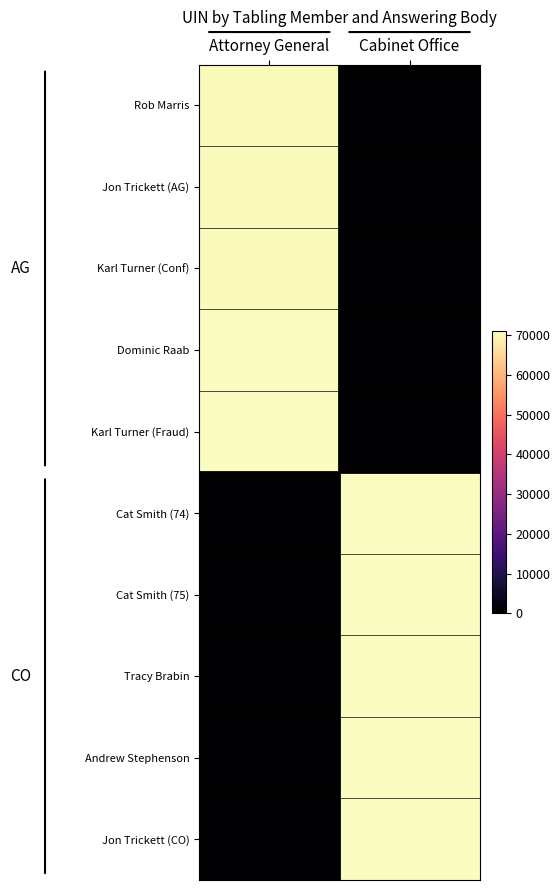

Reading left to right, transcribe all the data shown in this chart.

Rob Marris: Attorney General=70458	Cabinet Office=0
Jon Trickett (AG): Attorney General=70551	Cabinet Office=0
Karl Turner (Conf): Attorney General=70644	Cabinet Office=0
Dominic Raab: Attorney General=70924	Cabinet Office=0
Karl Turner (Fraud): Attorney General=70979	Cabinet Office=0
Cat Smith (74): Attorney General=0	Cabinet Office=70975
Cat Smith (75): Attorney General=0	Cabinet Office=70974
Tracy Brabin: Attorney General=0	Cabinet Office=70942
Andrew Stephenson: Attorney General=0	Cabinet Office=70896
Jon Trickett (CO): Attorney General=0	Cabinet Office=70716